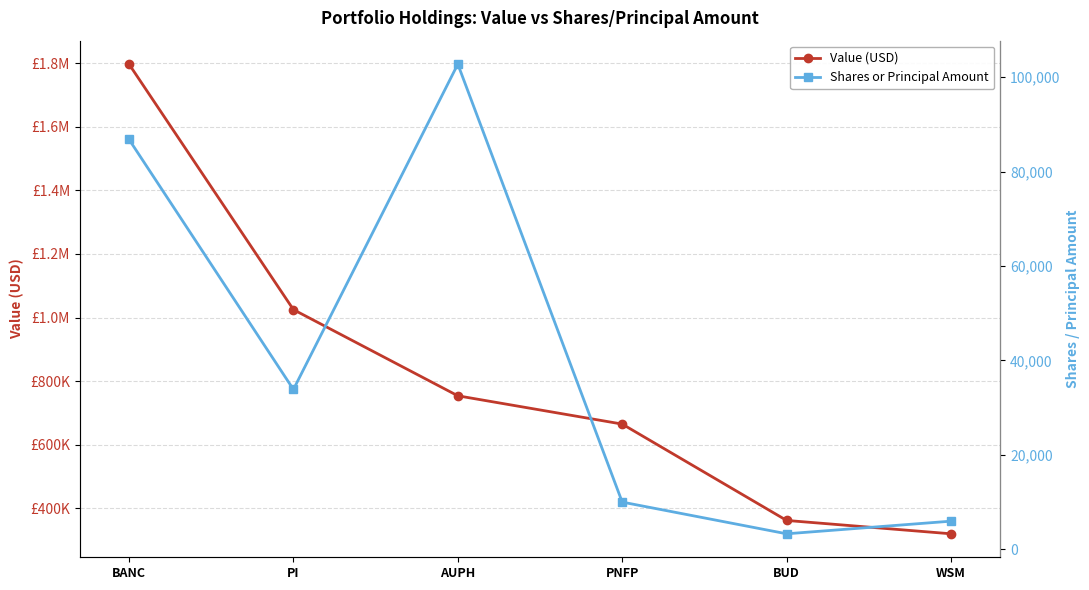

How many lines are shown in the chart?

2